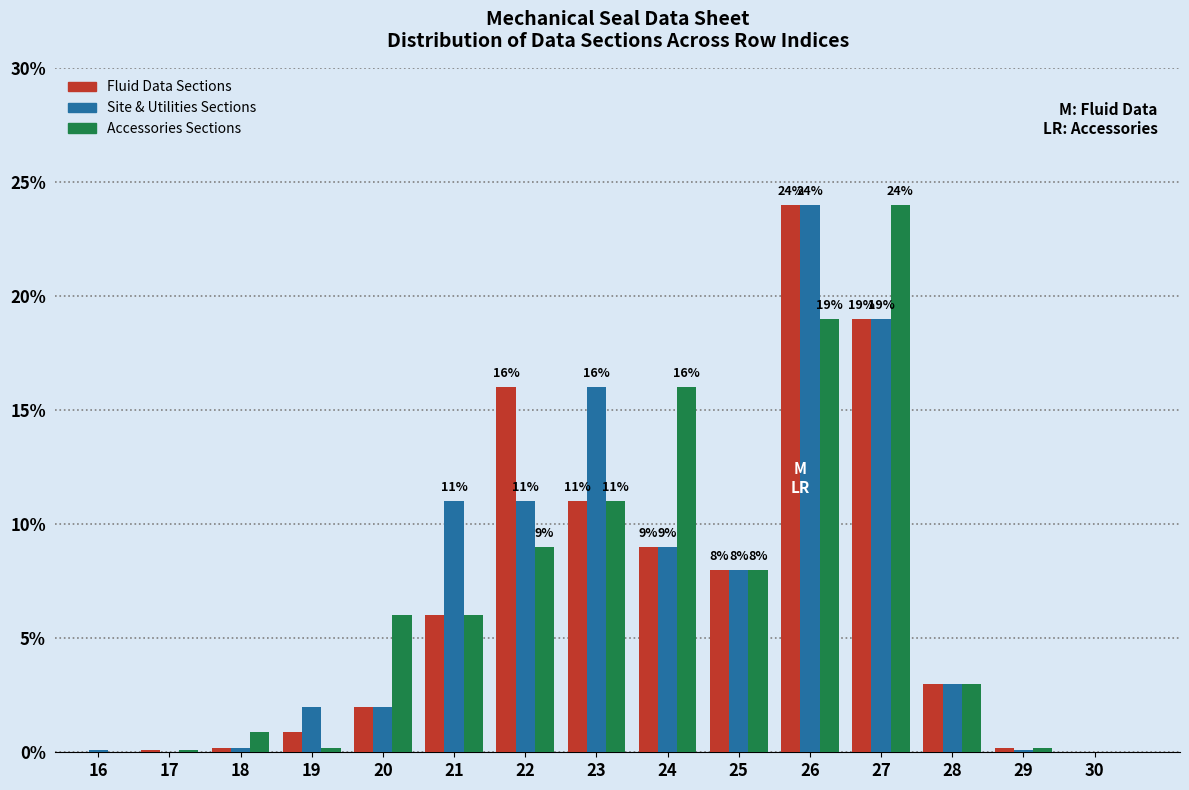

The value of Fluid Data Sections at 30 is 0.0. True or false?

True